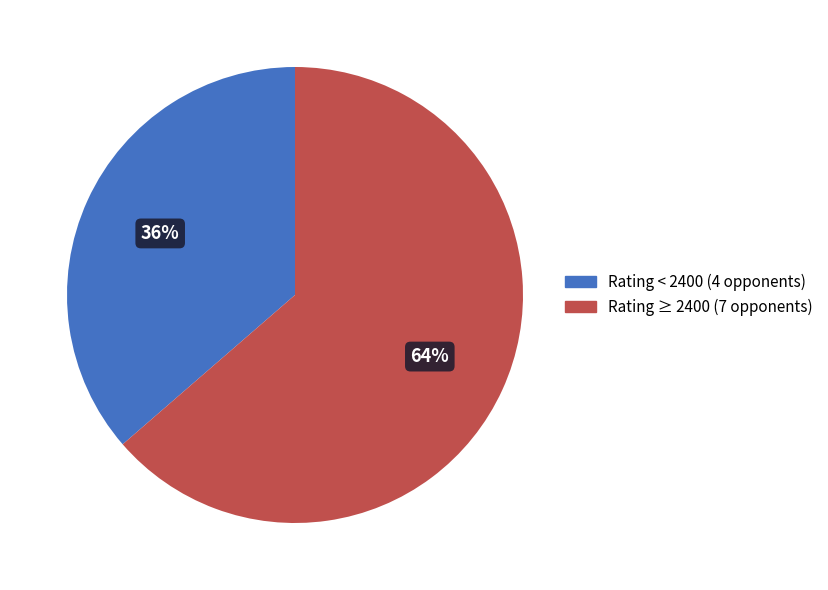

Count the number of slices in the pie.

2